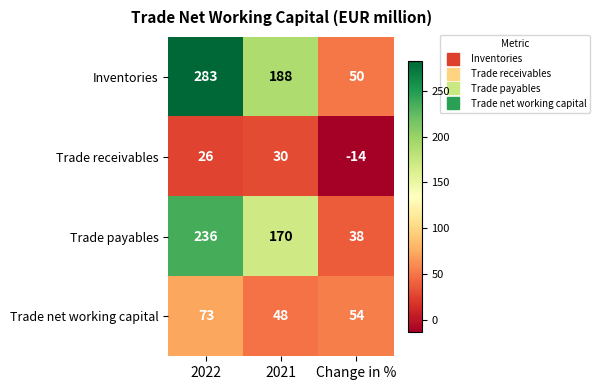

Rank the categories by Trade net working capital value from lowest to highest.

2021, Change in %, 2022